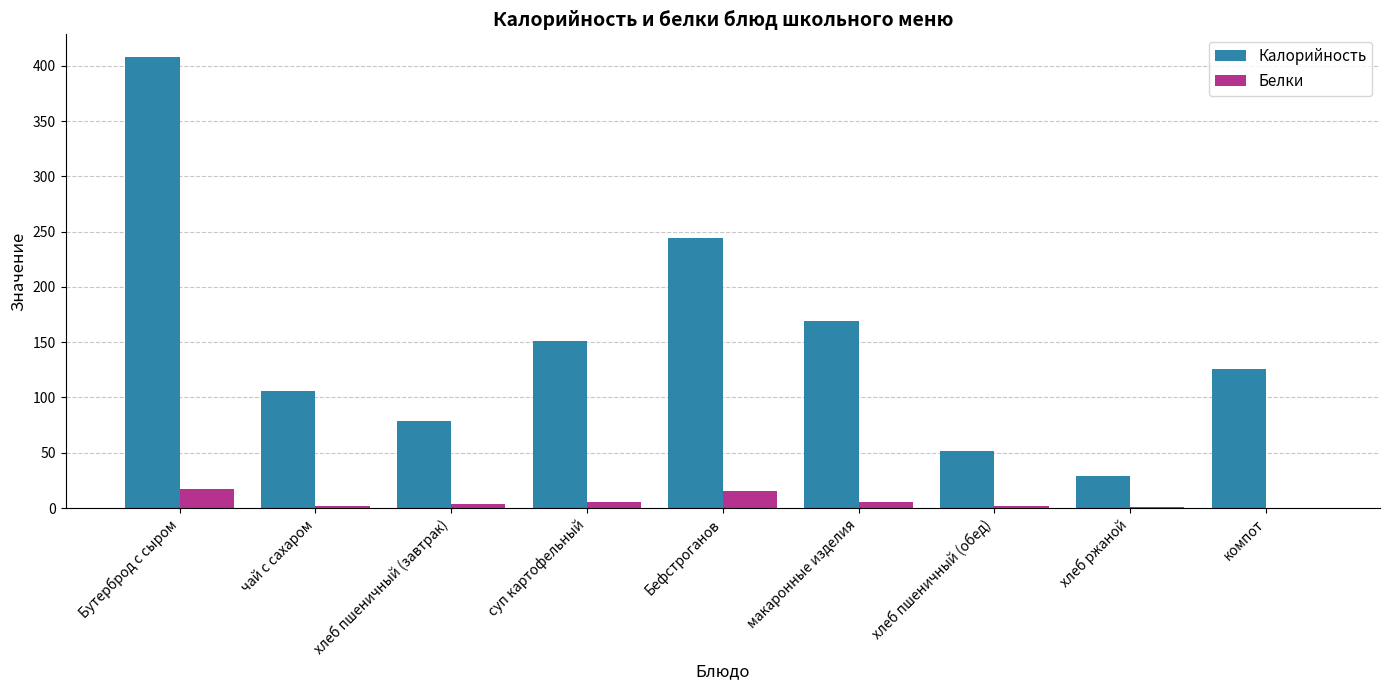

The value of Белки at чай с сахаром is 2.2. True or false?

True